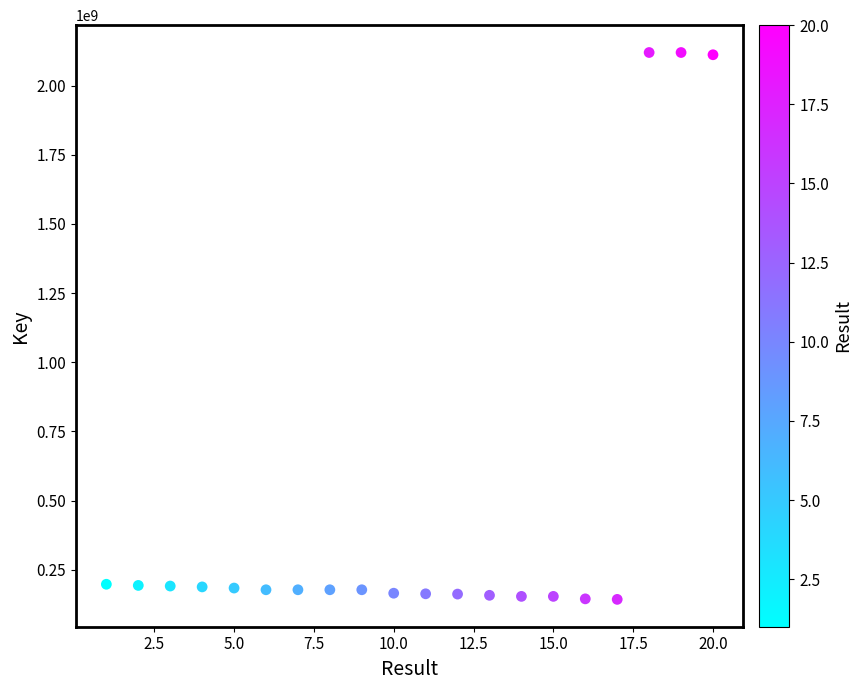

What is the range of Y values (max minus min)?

1976965314